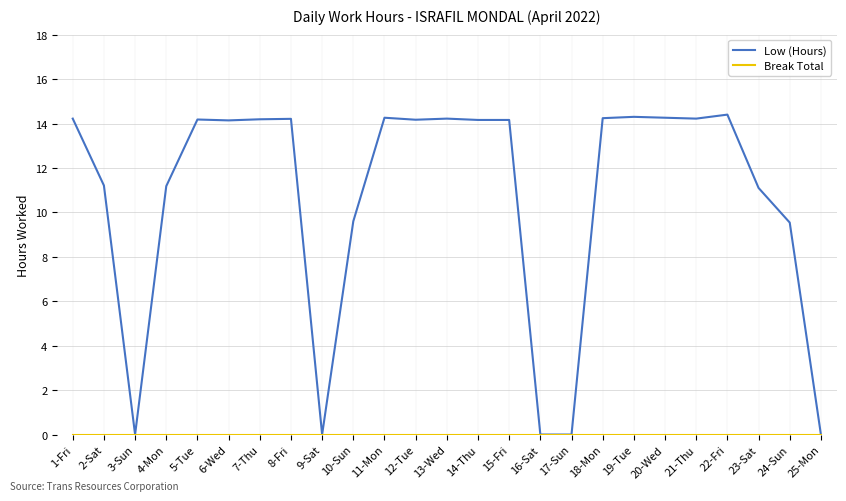

Which series has the largest total across all categories?

Low (Hours)